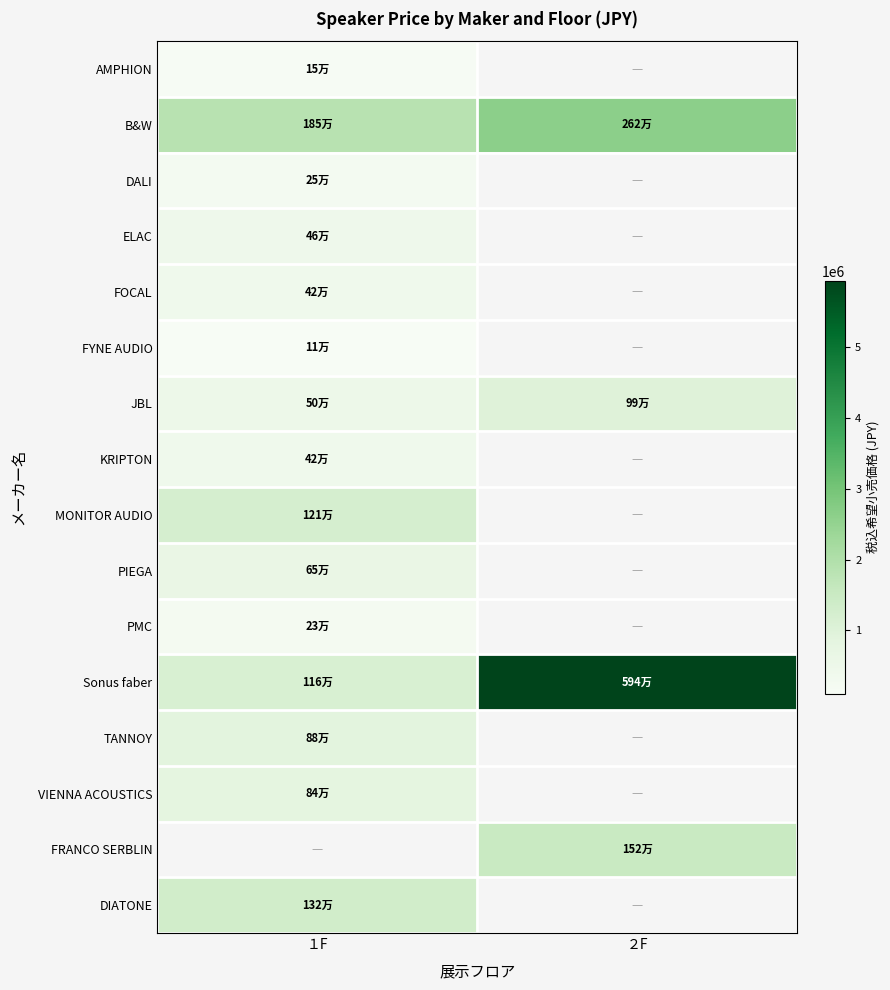

Which category has the lowest value in the FOCAL series?

１F